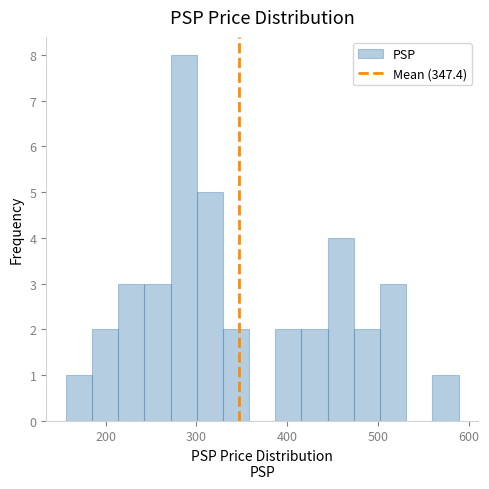

Read against the x-axis, roughly where is the centre of the tallest bar?

290